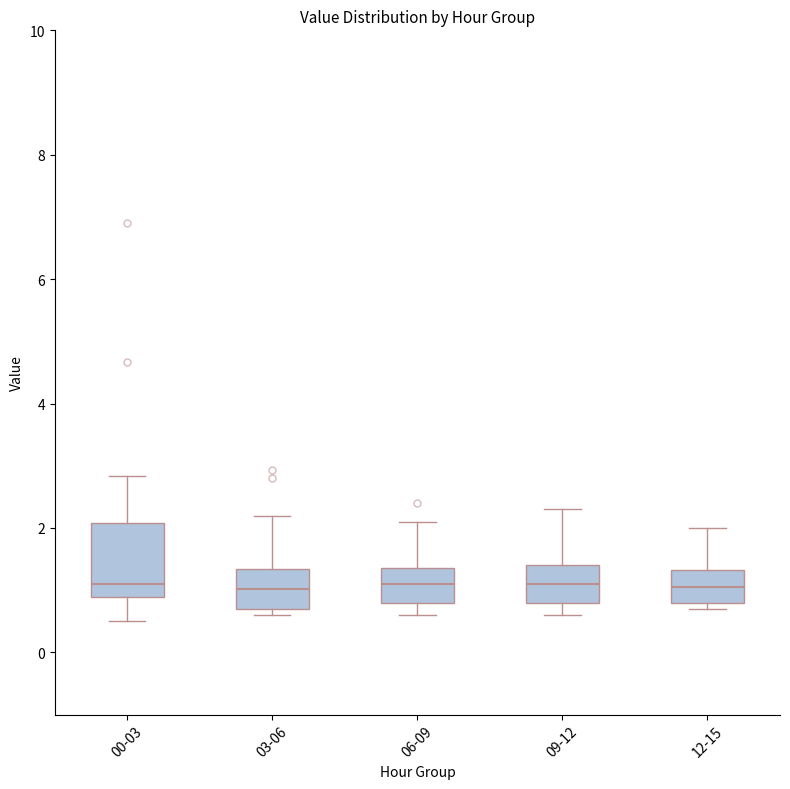

Reading left to right, read every box against the y-axis: the position of its median line, the range the box covers, and the ends of its whiskers. The values are not printed on the chart, so give them approximately, as read against the axis.

00-03: median 1.2, box 0.8 to 2.0, whiskers 0.6 to 2.8
03-06: median 1.0, box 0.8 to 1.4, whiskers 0.6 to 2.2
06-09: median 1.2, box 0.8 to 1.4, whiskers 0.6 to 2.2
09-12: median 1.2, box 0.8 to 1.4, whiskers 0.6 to 2.4
12-15: median 1.0, box 0.8 to 1.4, whiskers 0.8 (just below the box's lower edge) to 2.0